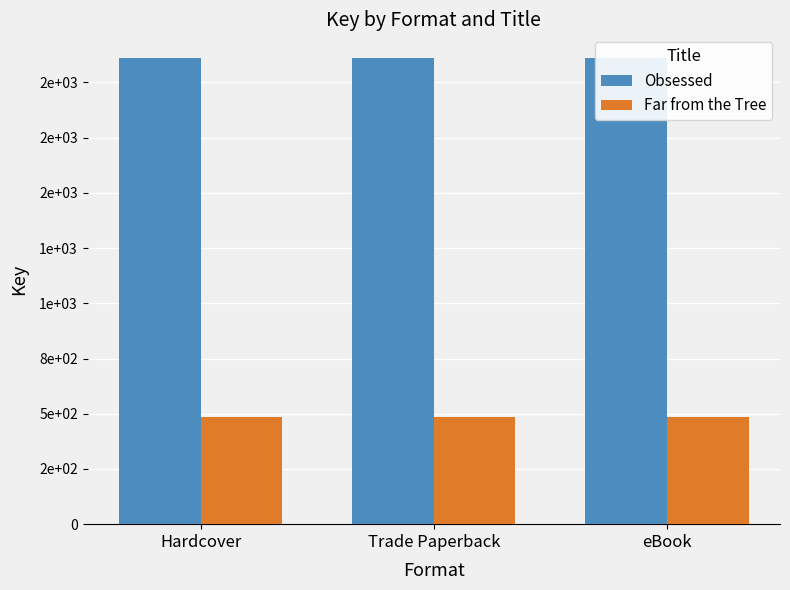

Which label corresponds to the smallest value in the chart?

Hardcover